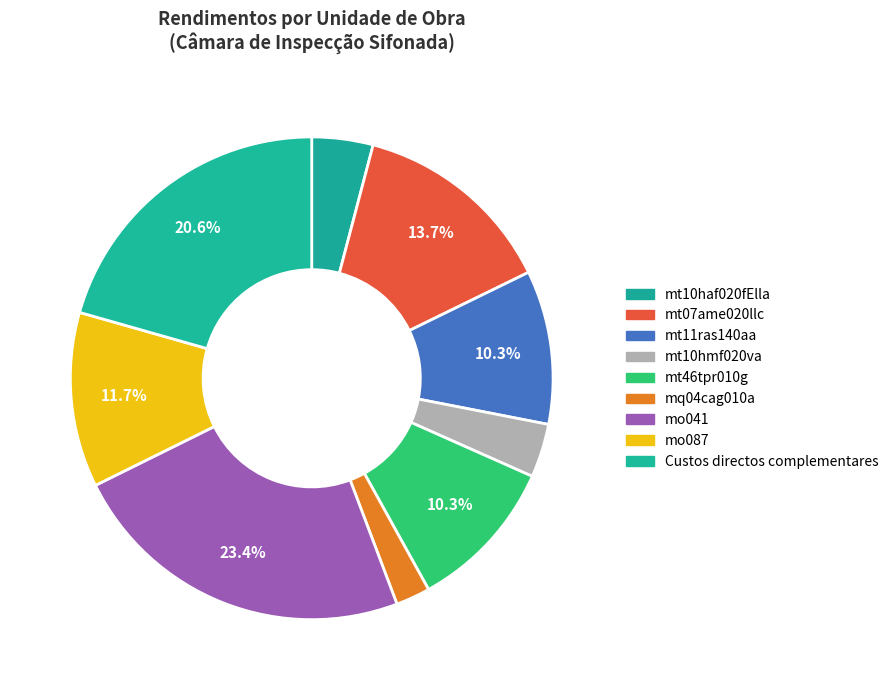

Which category has the smallest portion of the pie?

mq04cag010a